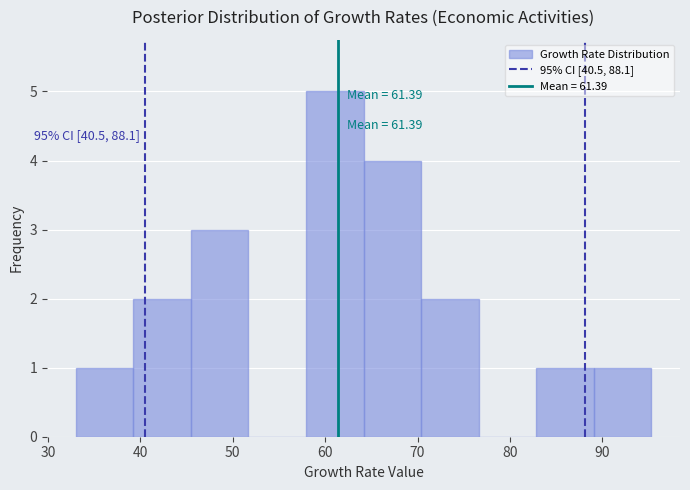

Which range on the x-axis has the tallest bar?

58 to 64